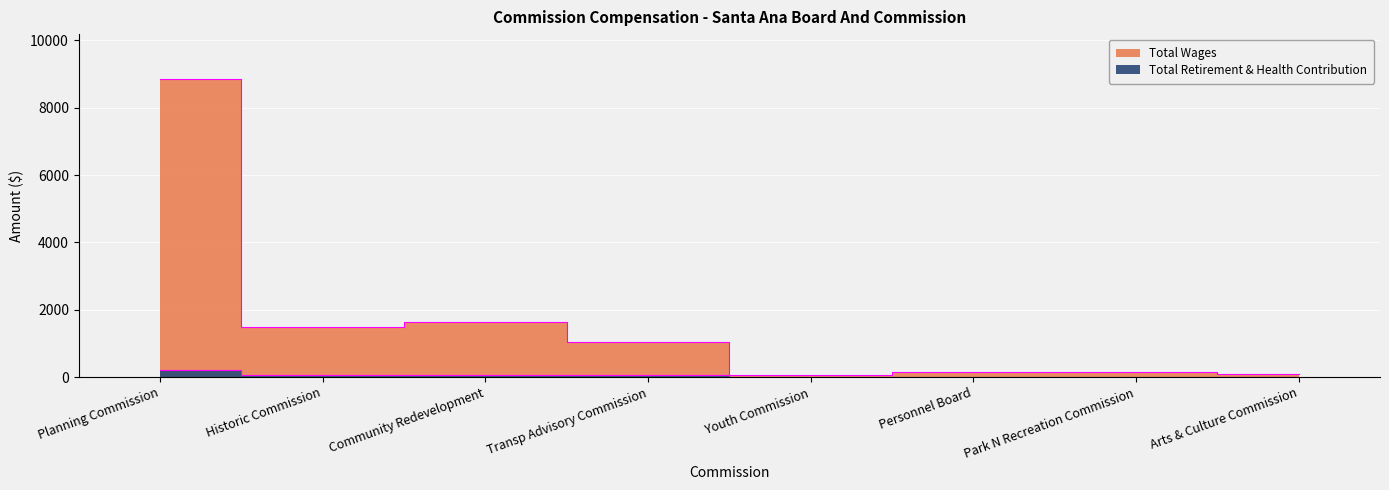

At how many categories does at least one series exceed 1613?

2